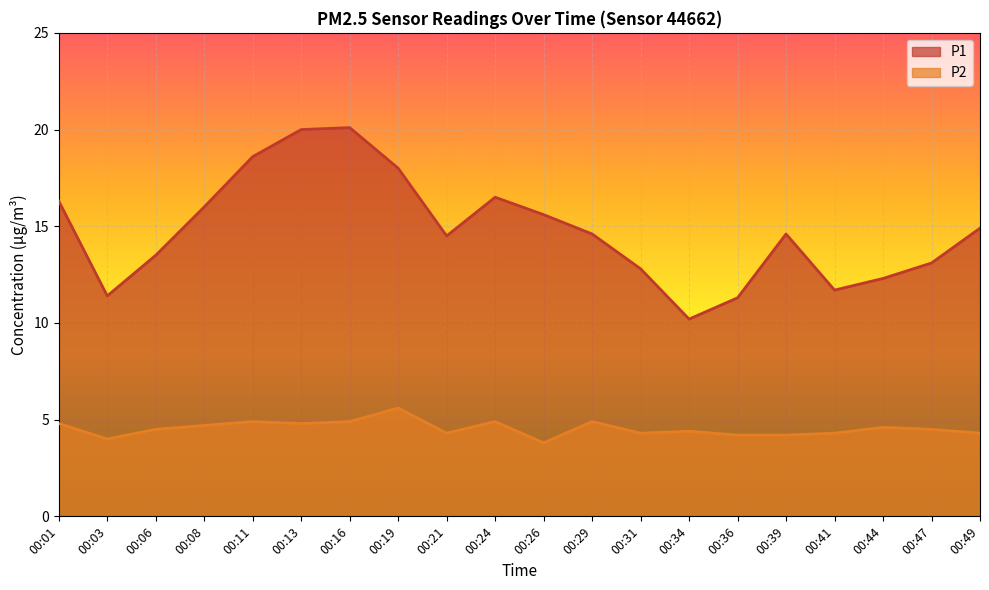

True or false: P2 has a value of 1.9 at 00:44.

False